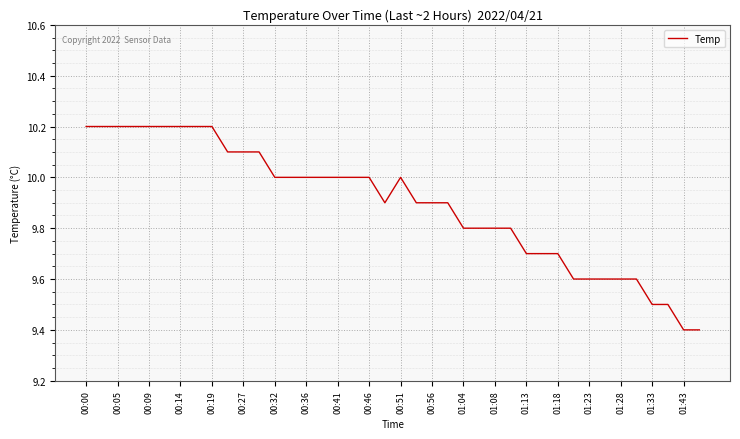

What is the difference between the maximum and minimum values?

0.8